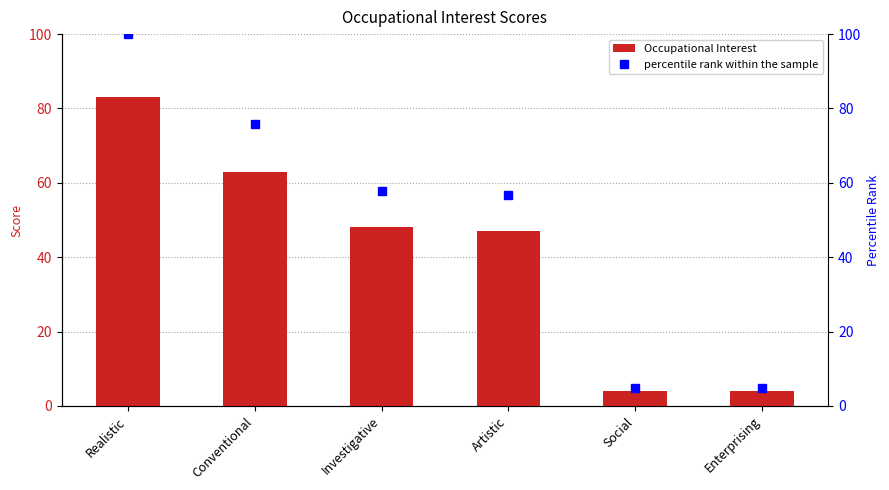

Rank the series by their average value, from lowest to highest.

Occupational Interest, percentile rank within the sample